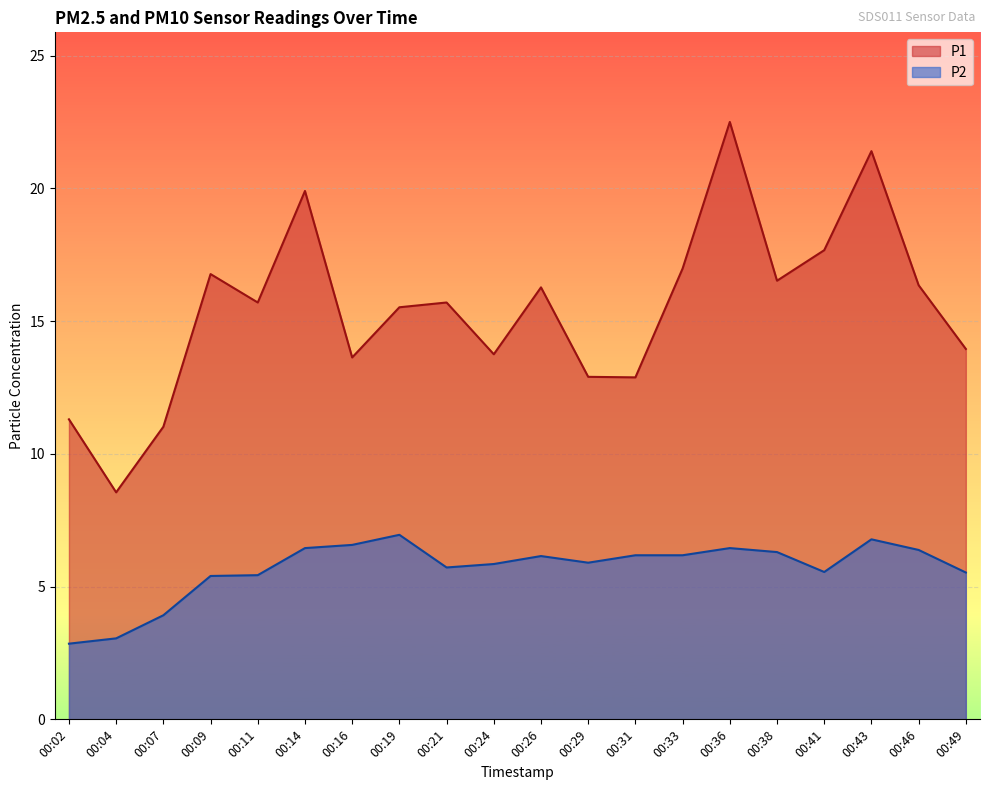

At which category is the sum across all series the highest?

00:36